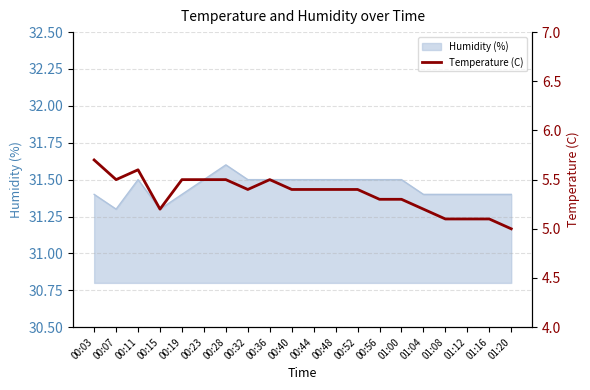

Count the values in the range 5 to 6.

20